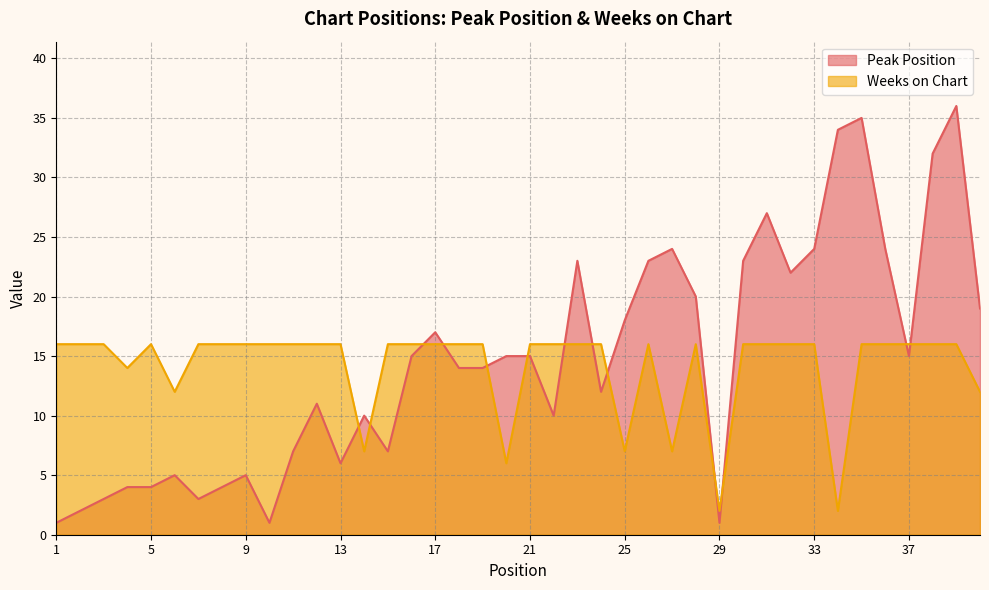

What is the value of the Peak Position point at the 37th from the left?

15